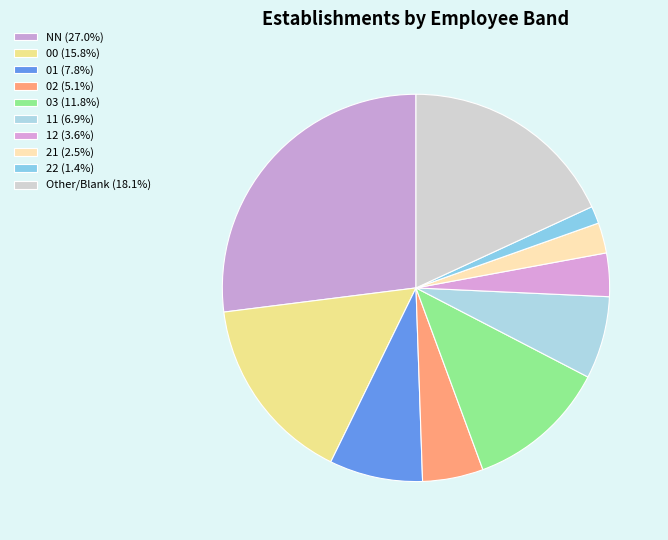

What is the ratio of the value at NN to the value at 00?

1.7